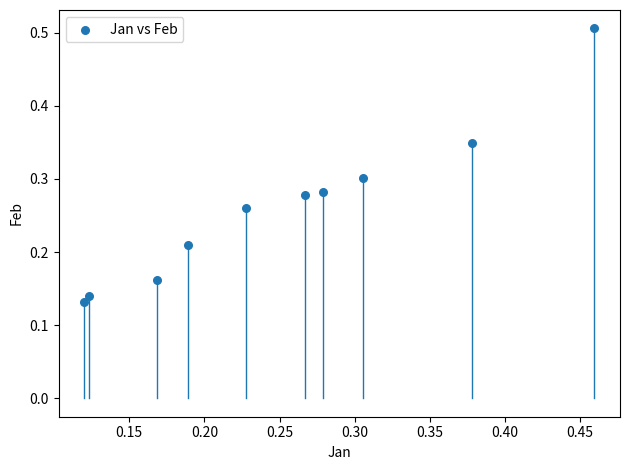

What is the range of Y values (max minus min)?

0.4